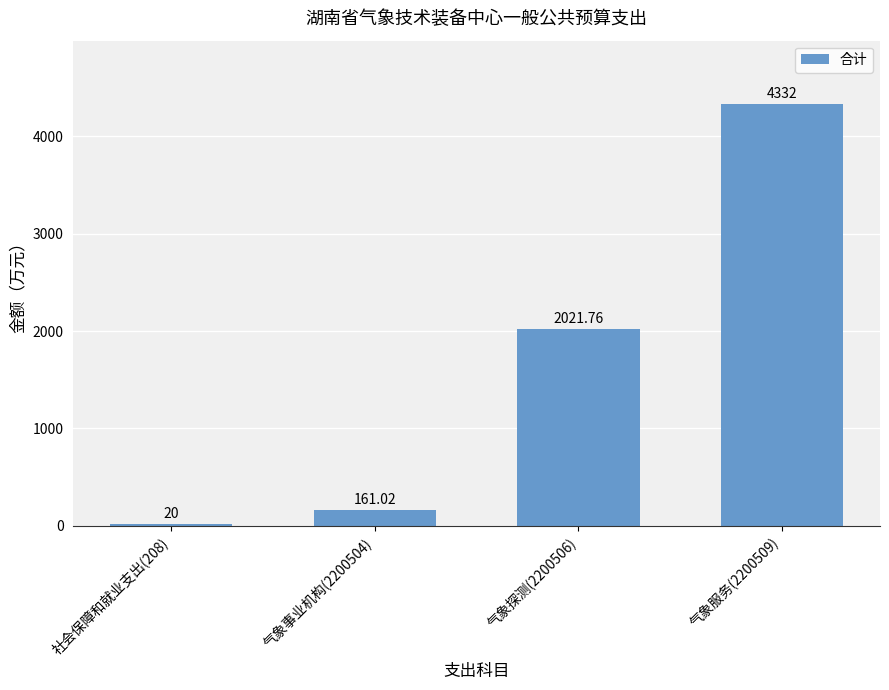

What is the sum of the values at 气象探测(2200506) and 社会保障和就业支出(208)?

2041.8